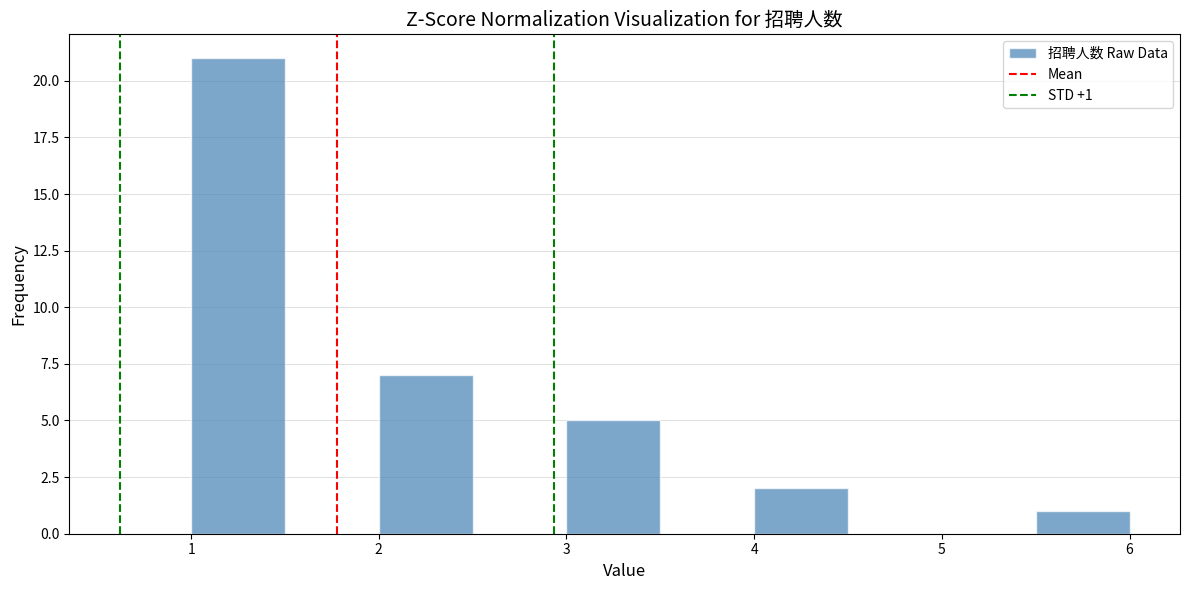

Which range on the x-axis has the tallest bar?

1.0 to 1.5